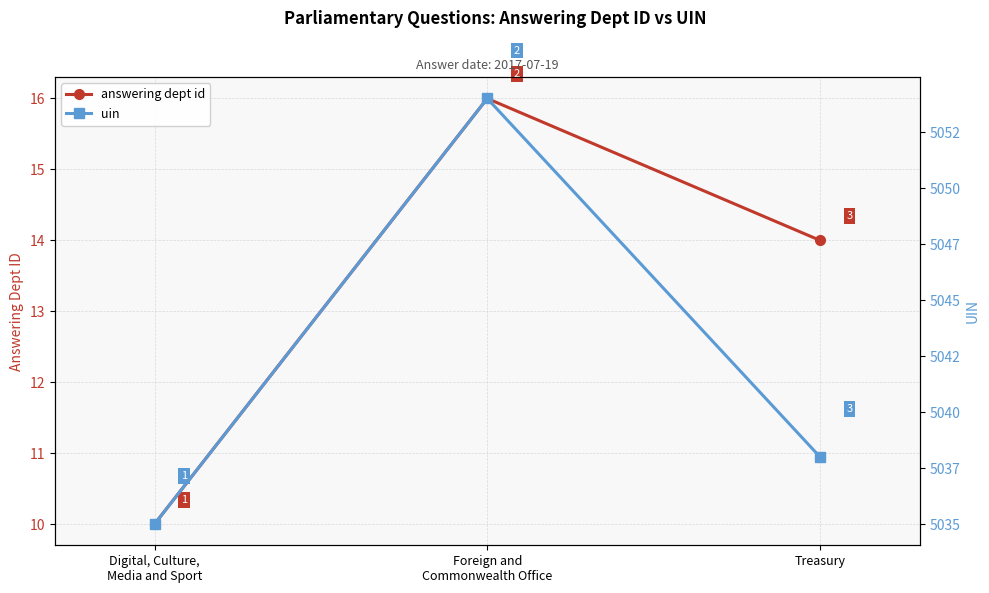

How many data points in uin are above 5038?

1